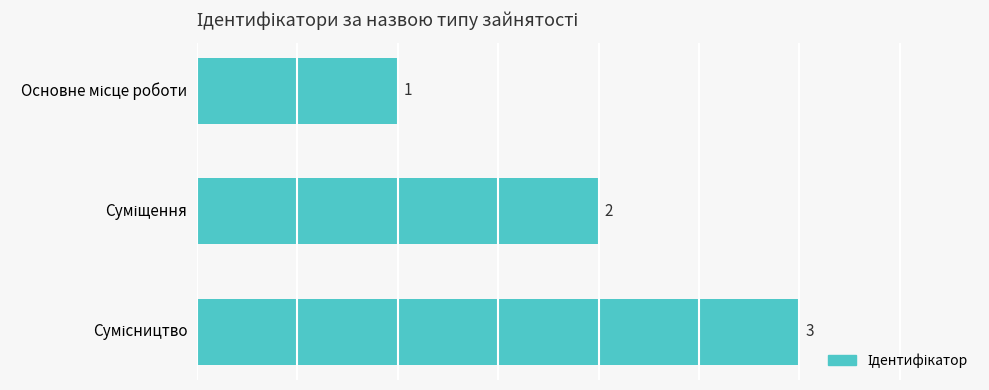

Does the chart contain any negative values?

No